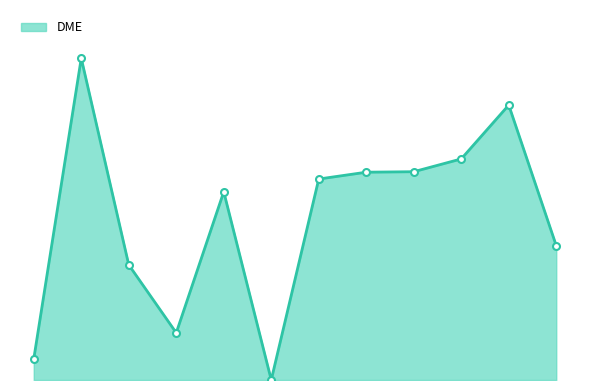

Is this an area chart (filled region under the line)?

Yes